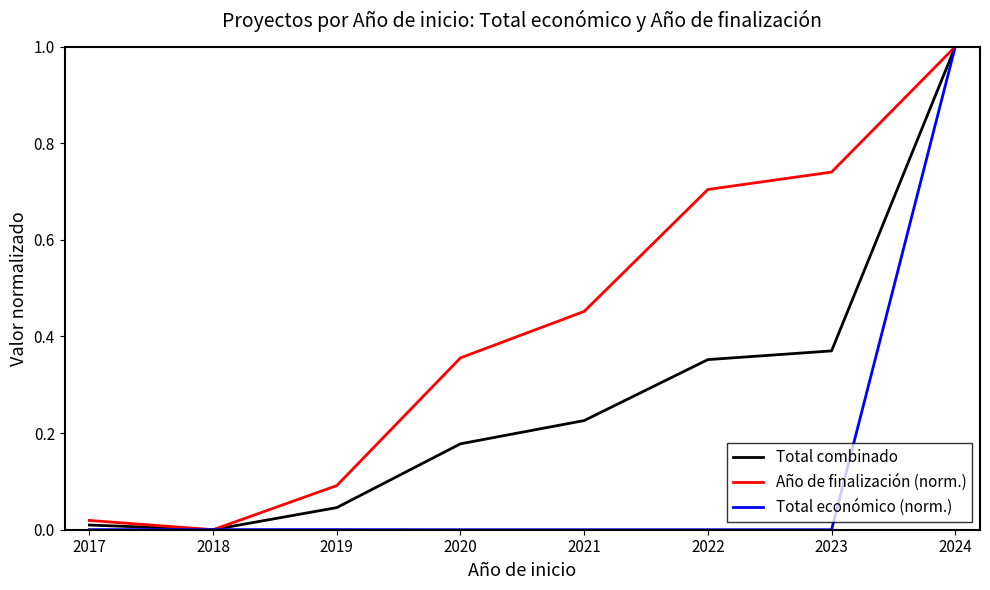

Is this an area chart (filled region under the line)?

No